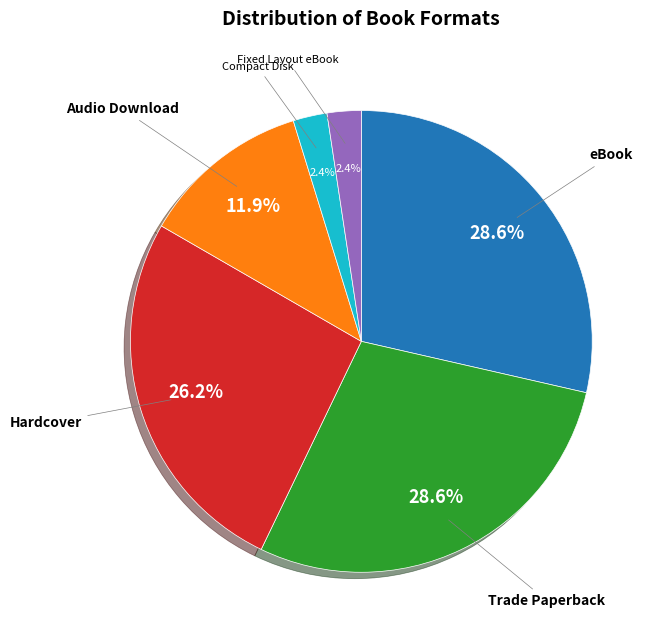

To the nearest percent, what is the average slice percentage?

17%